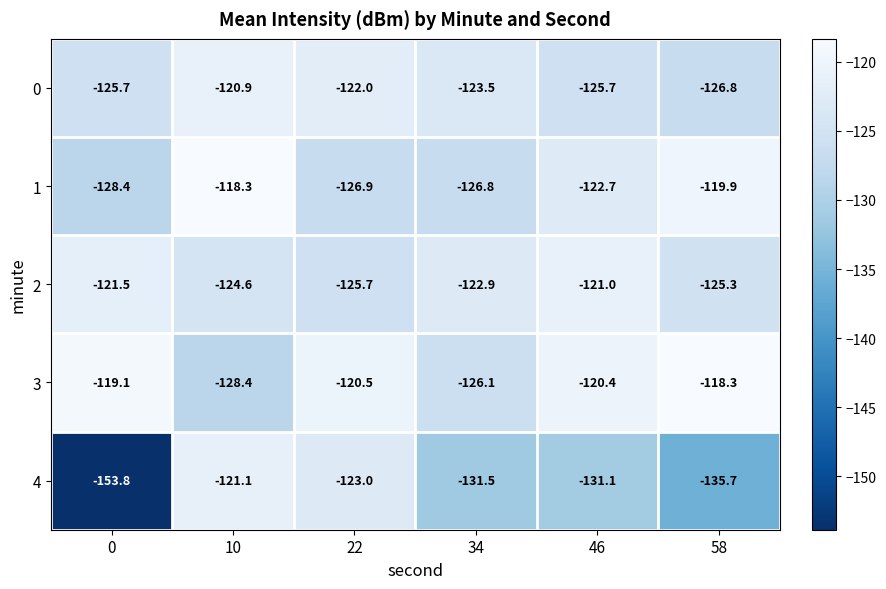

Reading left to right, transcribe all the data shown in this chart.

0: 0=-125.7	10=-120.9	22=-122.0	34=-123.5	46=-125.7	58=-126.8
1: 0=-128.4	10=-118.3	22=-126.9	34=-126.8	46=-122.7	58=-119.9
2: 0=-121.5	10=-124.6	22=-125.7	34=-122.9	46=-121.0	58=-125.3
3: 0=-119.1	10=-128.4	22=-120.5	34=-126.1	46=-120.4	58=-118.3
4: 0=-153.8	10=-121.1	22=-123.0	34=-131.5	46=-131.1	58=-135.7